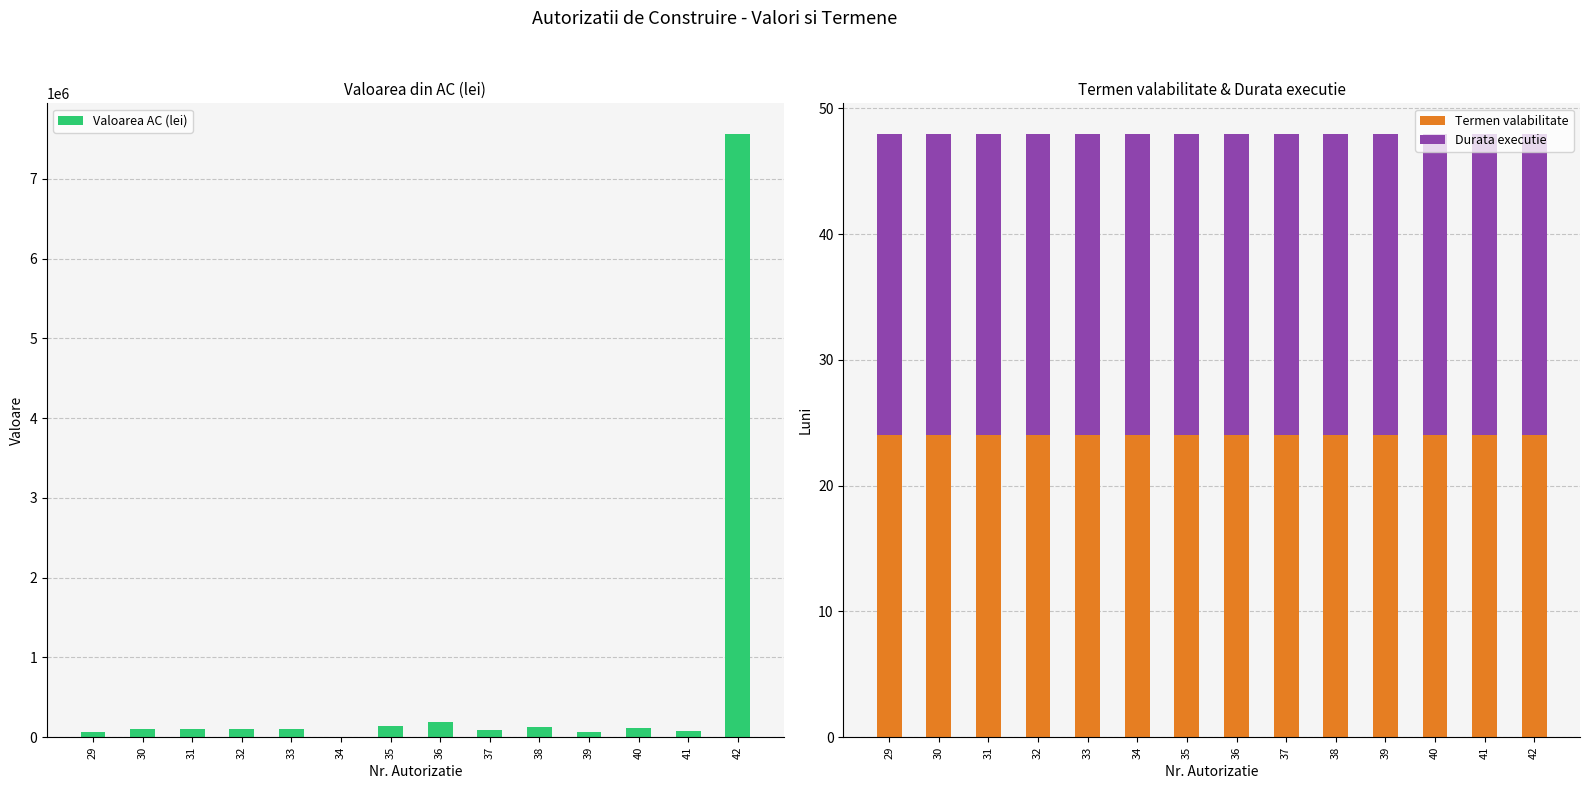

At which label does Durata executie reach its peak?

29